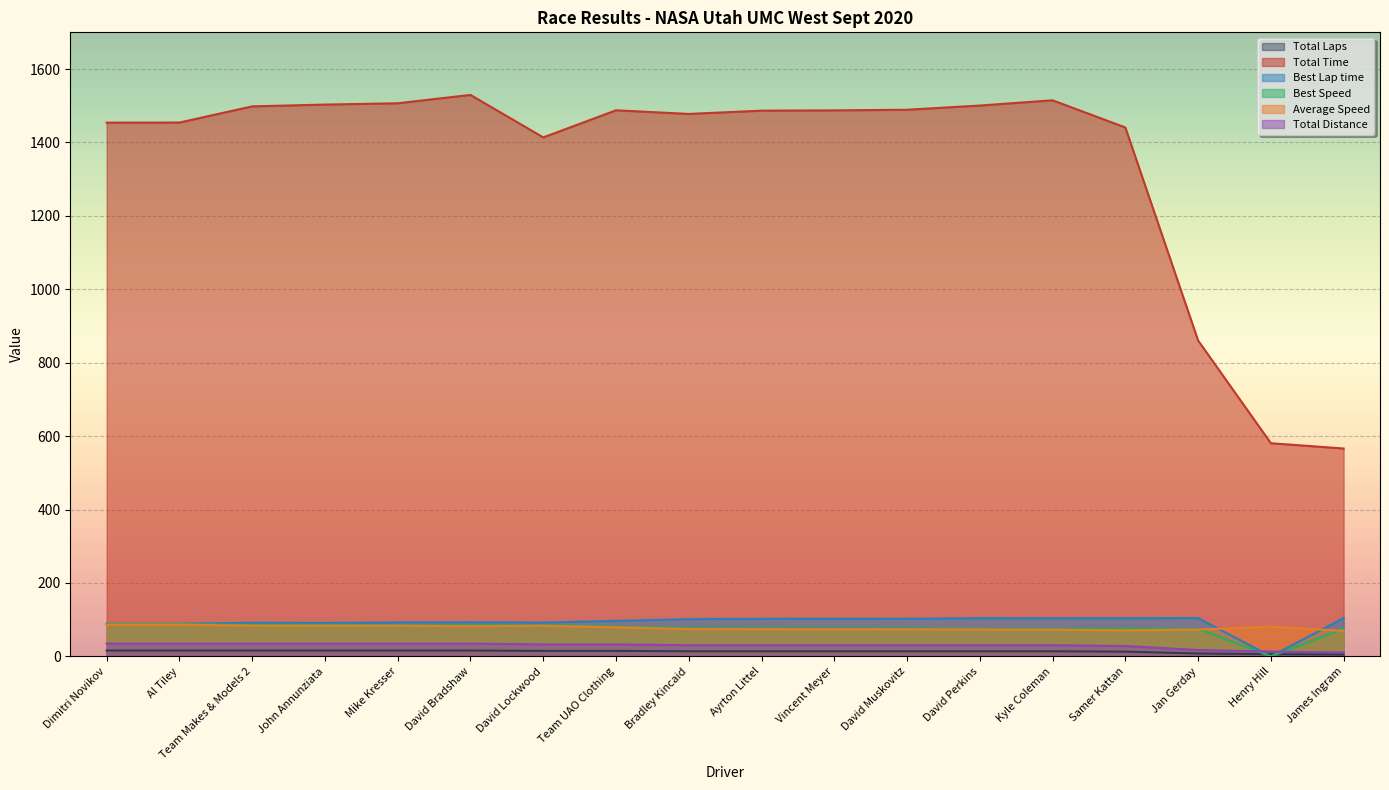

What is the maximum value shown in the chart?

1529.5